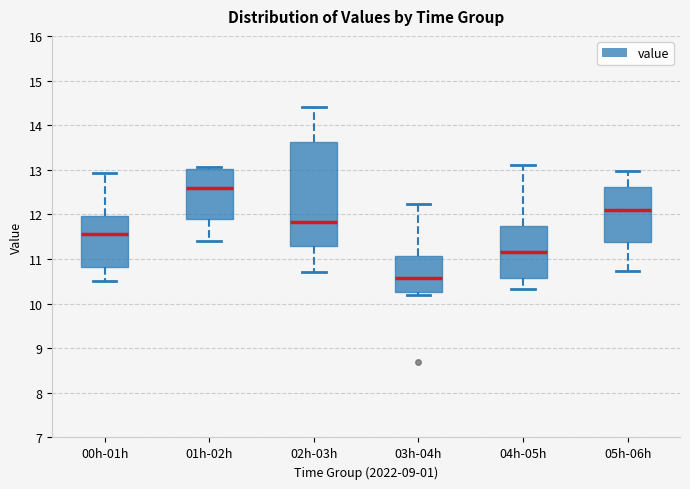

Reading left to right, transcribe this box plot: for each box, give where its median line is, the range the box spans, and where its two whiskers end, as read against the y-axis. The values are not printed on the chart, so give them approximately, as read against the axis.

00h-01h: median 11.6, box 10.8 to 12.0, whiskers 10.5 to 12.9
01h-02h: median 12.6, box 11.9 to 13.0, whiskers 11.4 to 13.1
02h-03h: median 11.8, box 11.3 to 13.6, whiskers 10.7 to 14.4
03h-04h: median 10.6, box 10.3 to 11.1, whiskers 10.2 to 12.2
04h-05h: median 11.2, box 10.6 to 11.7, whiskers 10.3 to 13.1
05h-06h: median 12.1, box 11.4 to 12.6, whiskers 10.7 to 13.0